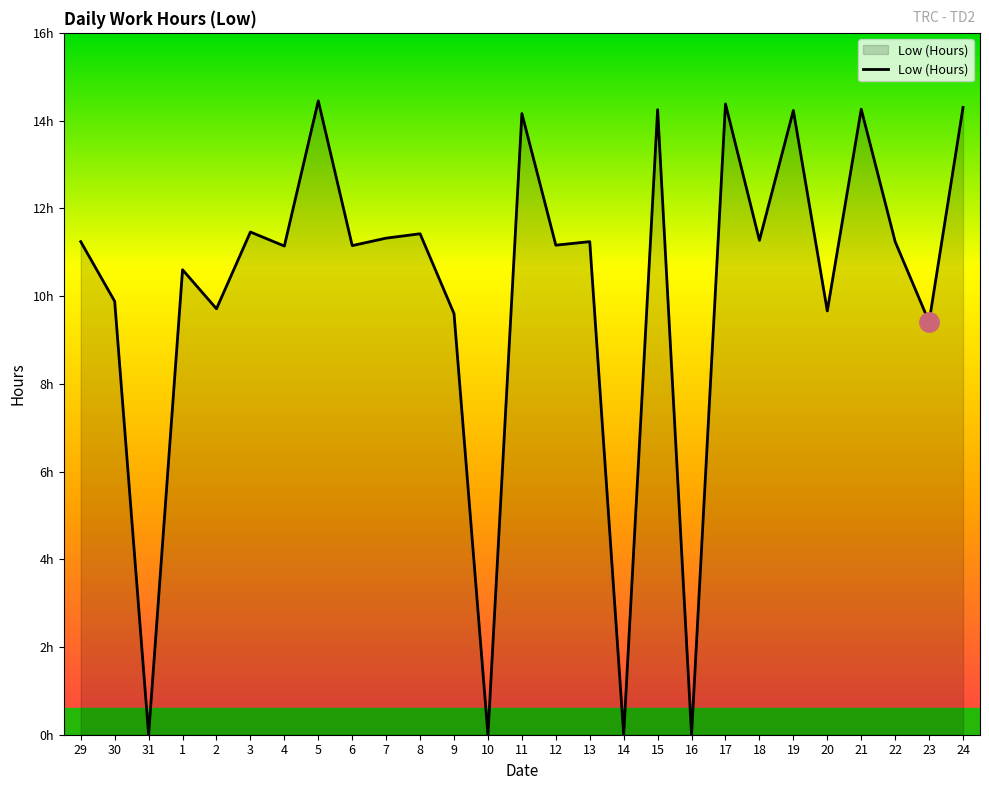

List the labels in order of value, largest first.

5, 17, 24, 21, 15, 19, 11, 3, 8, 7, 18, 29, 13, 22, 12, 6, 4, 1, 30, 2, 20, 9, 23, 31, 10, 14, 16